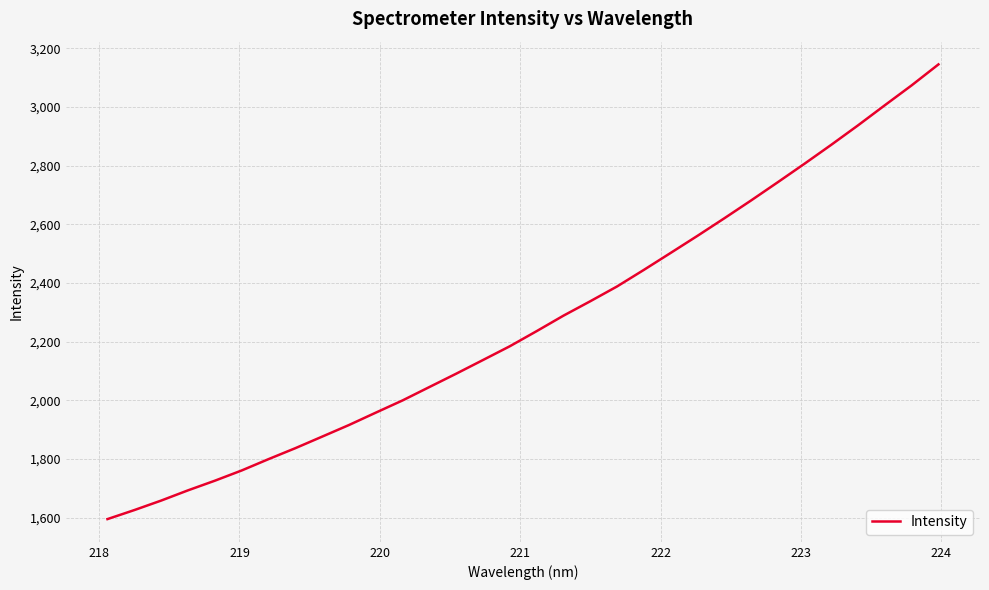

Does the chart display data point markers on the line(s)?

No